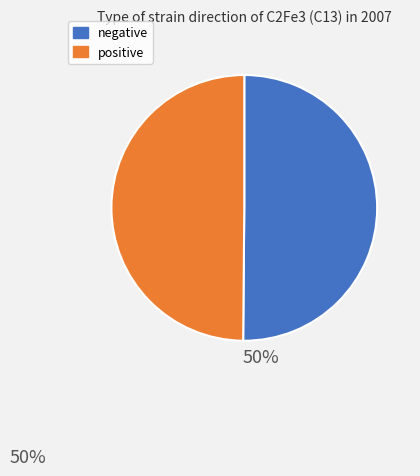

How many segments does this pie chart have?

2